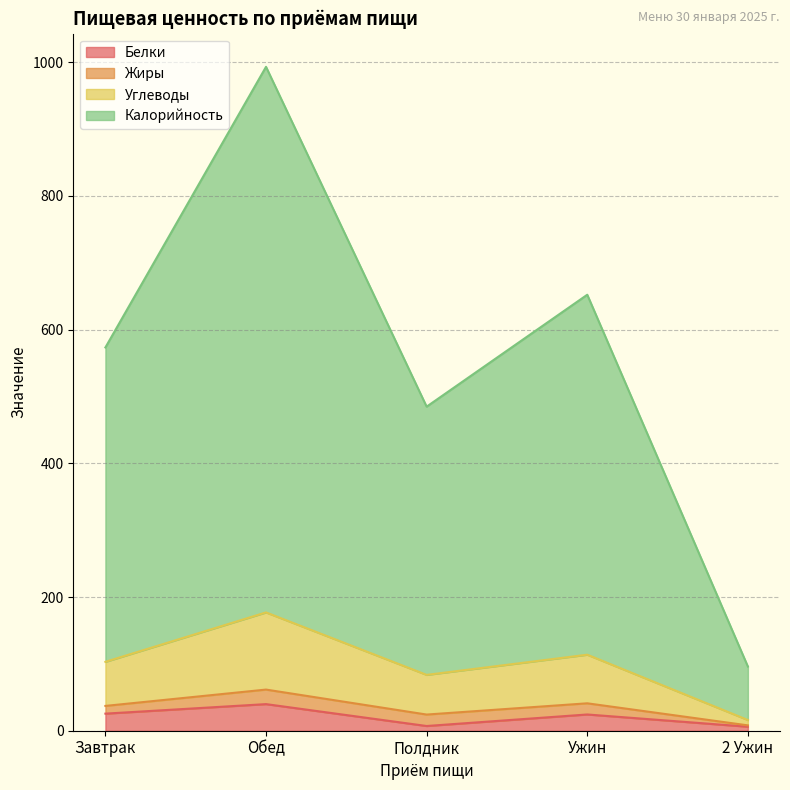

At which category is the sum across all series the highest?

Обед